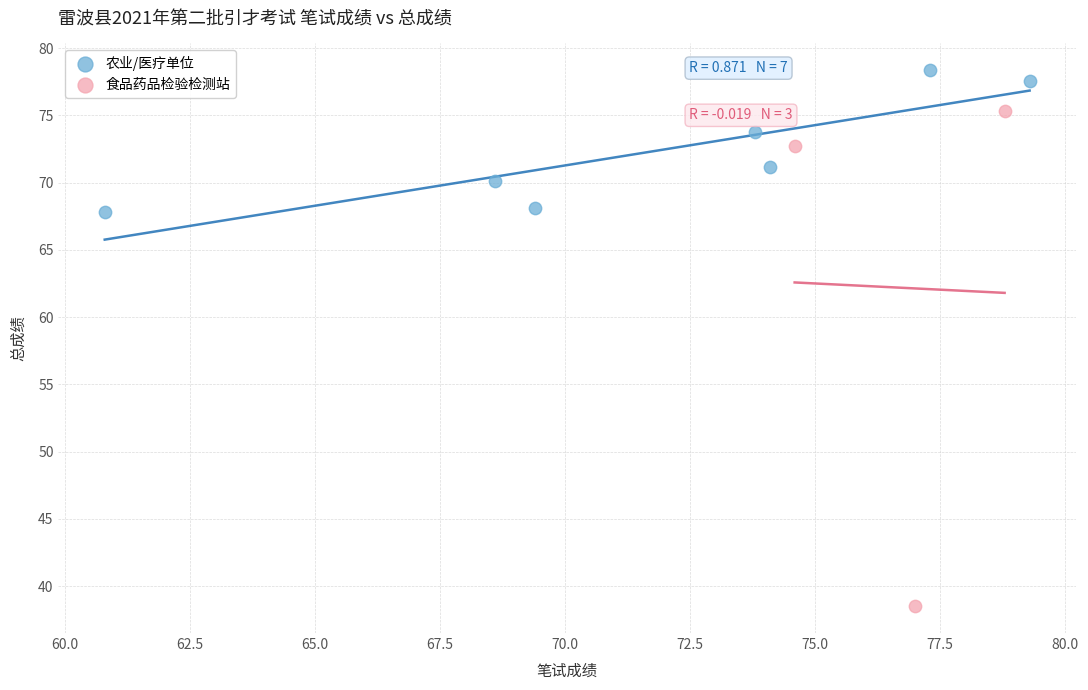

Which series has the largest Y range (max minus min)?

食品药品检验检测站